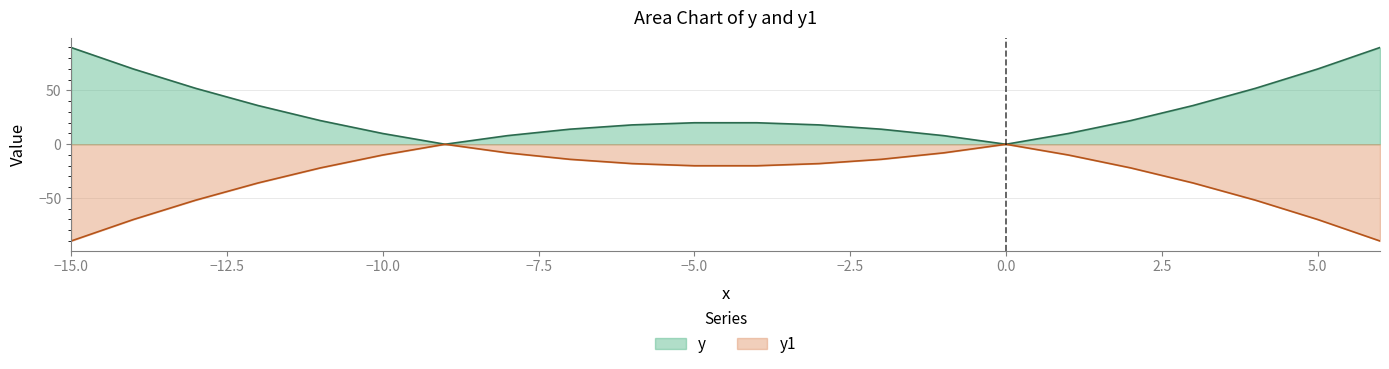

At which category is the sum across all series the highest?

-15